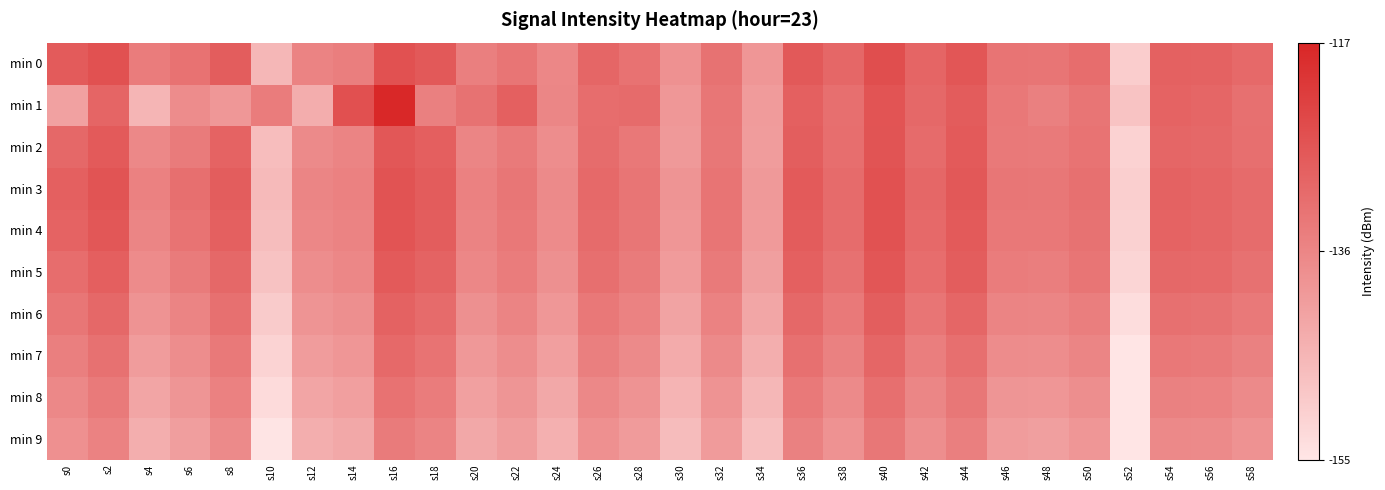

At s28, list the series in order from largest to smallest.

min 1, min 0, min 3, min 4, min 2, min 5, min 6, min 7, min 8, min 9